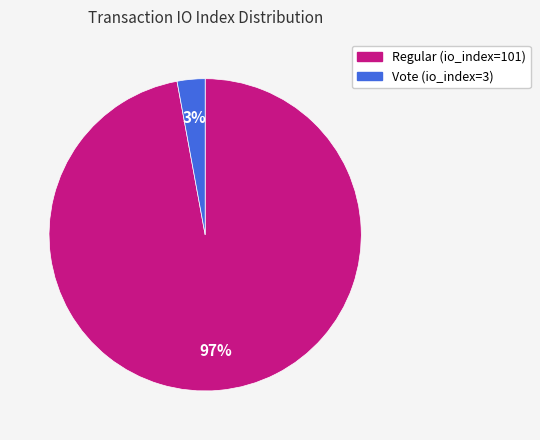

Is it true that Vote (io_index=3) is 17% of the pie?

False